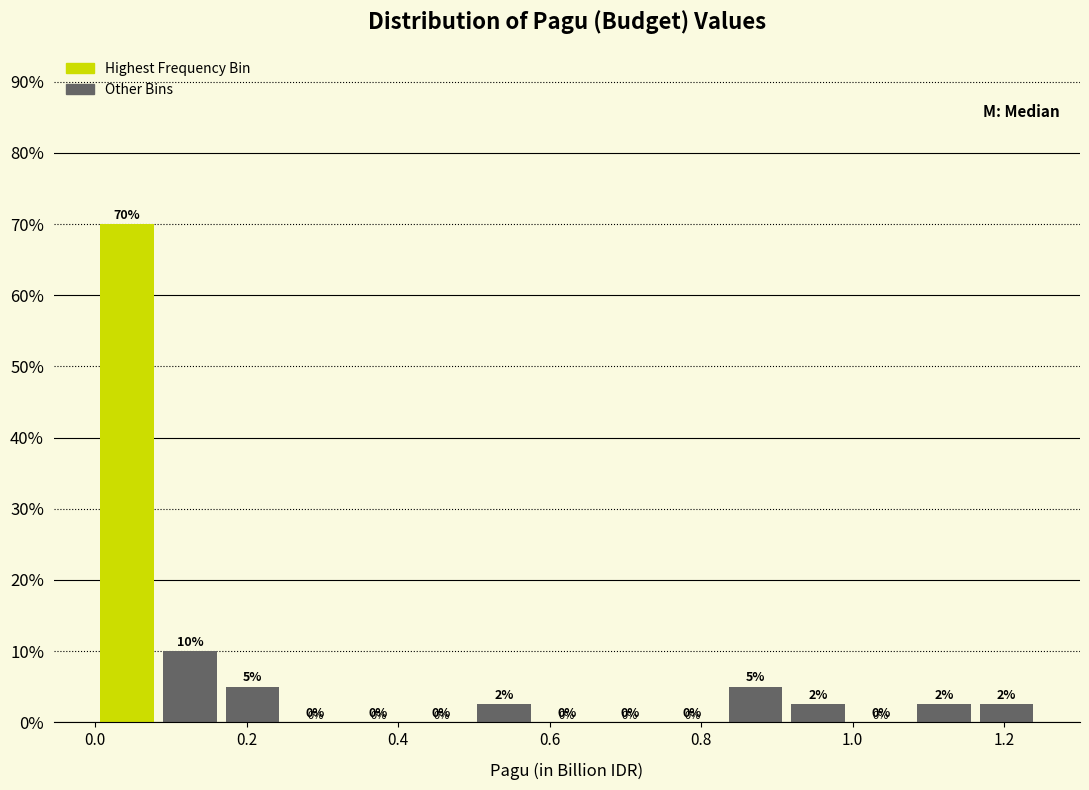

Over which range of the x-axis is the bar tallest?

0.00 to 0.08